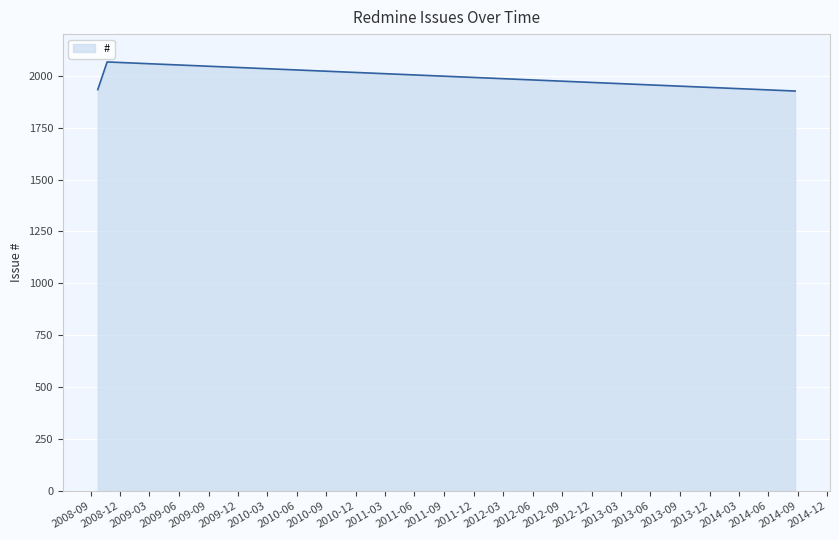

What is the smallest value displayed?

1926